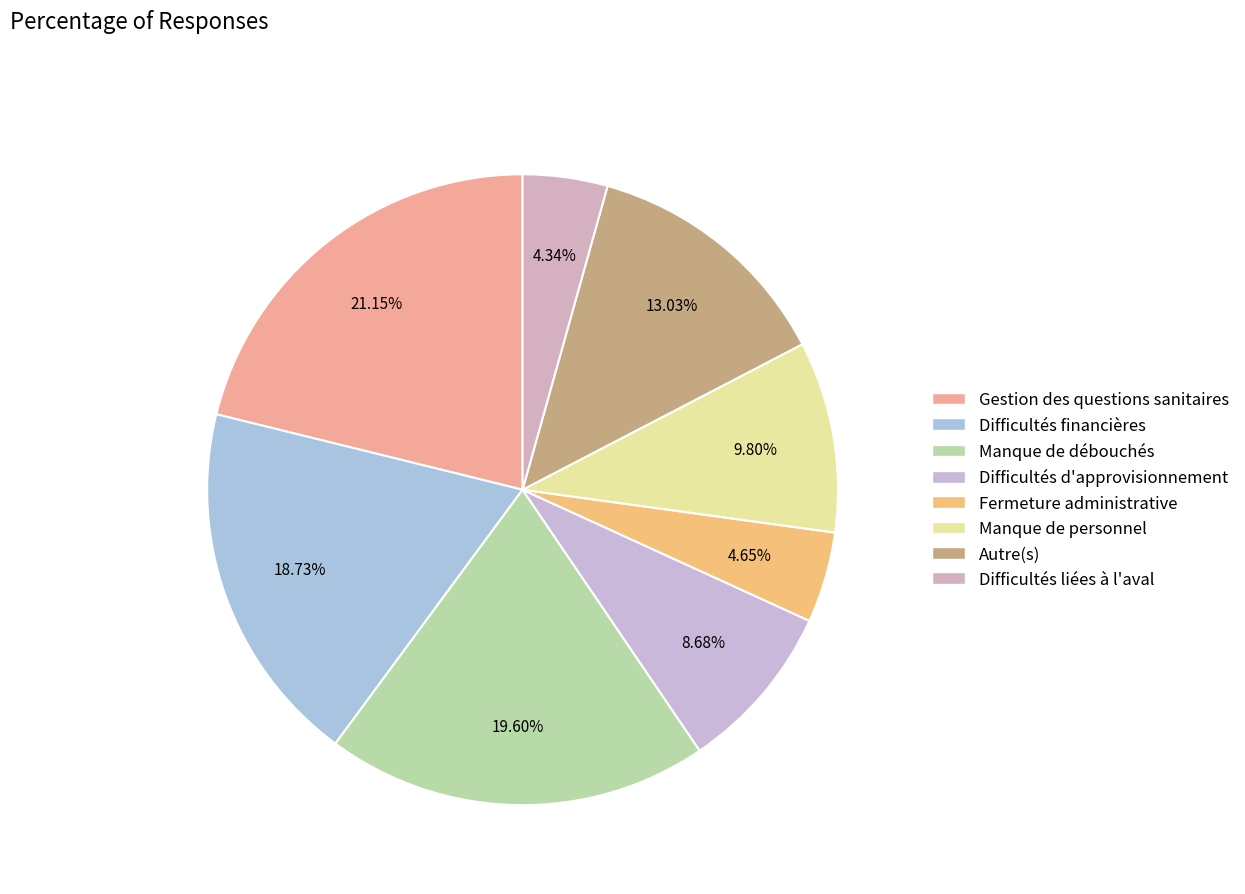

Rank the categories by value from lowest to highest.

Difficultés liées à l'aval, Fermeture administrative, Difficultés d'approvisionnement, Manque de personnel, Autre(s), Difficultés financières, Manque de débouchés, Gestion des questions sanitaires